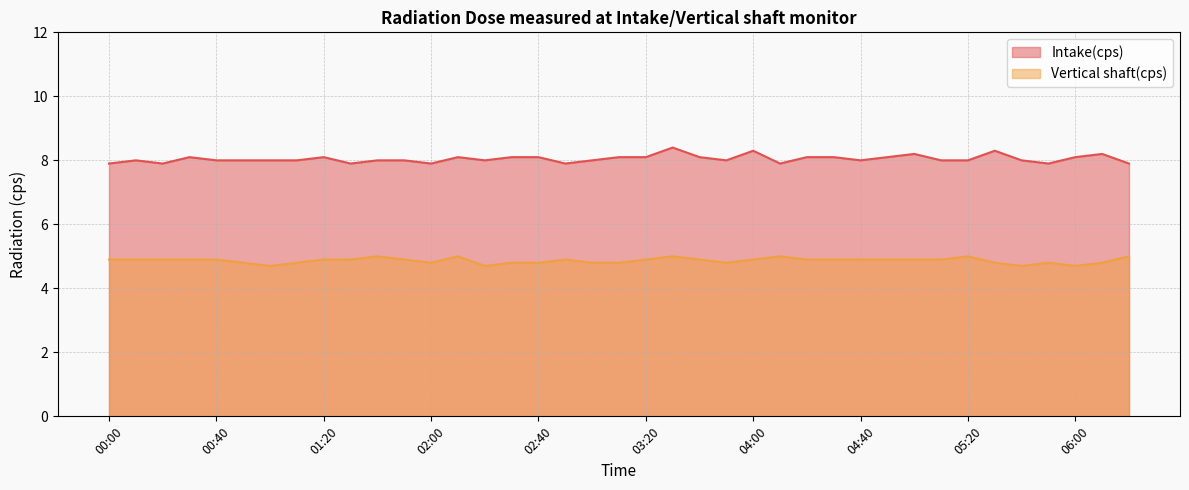

True or false: Intake(cps) and Vertical shaft(cps) cross at least once.

False